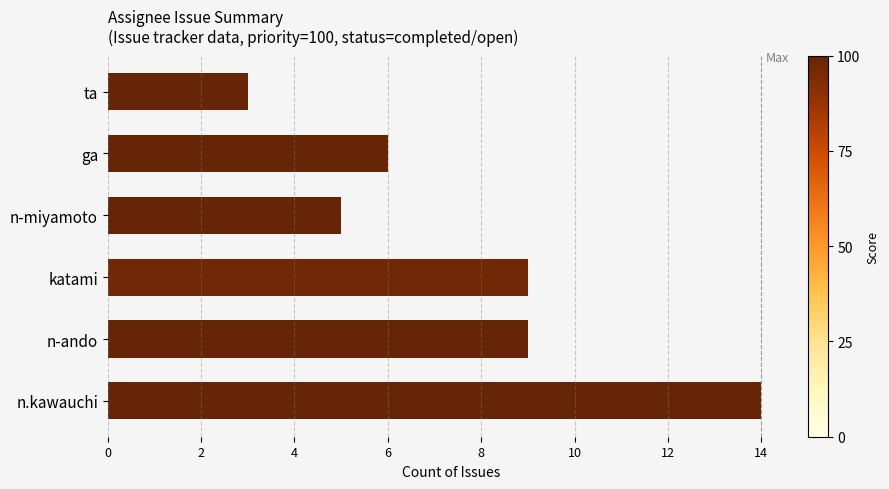

Is it true that the value at ga is 6?

True